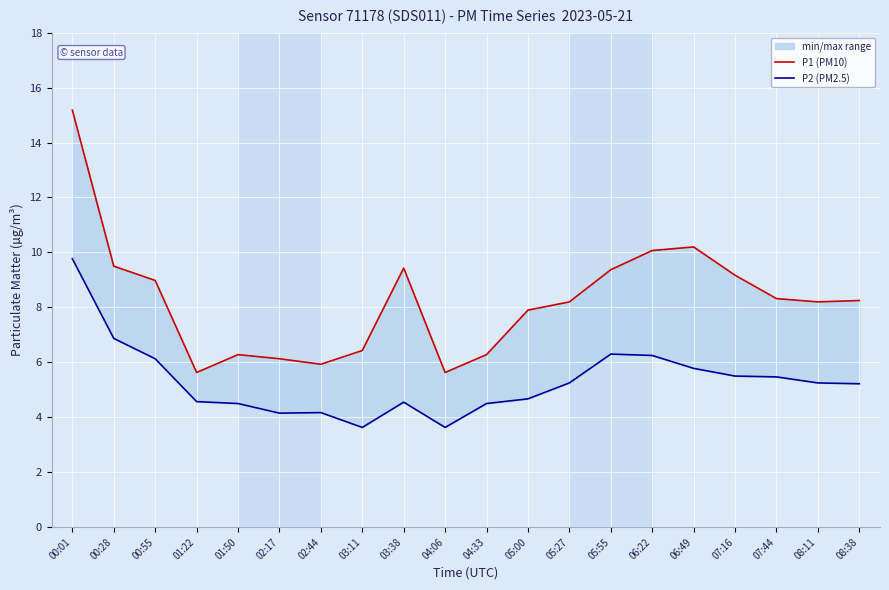

Which category has the highest value across all series?

00:01